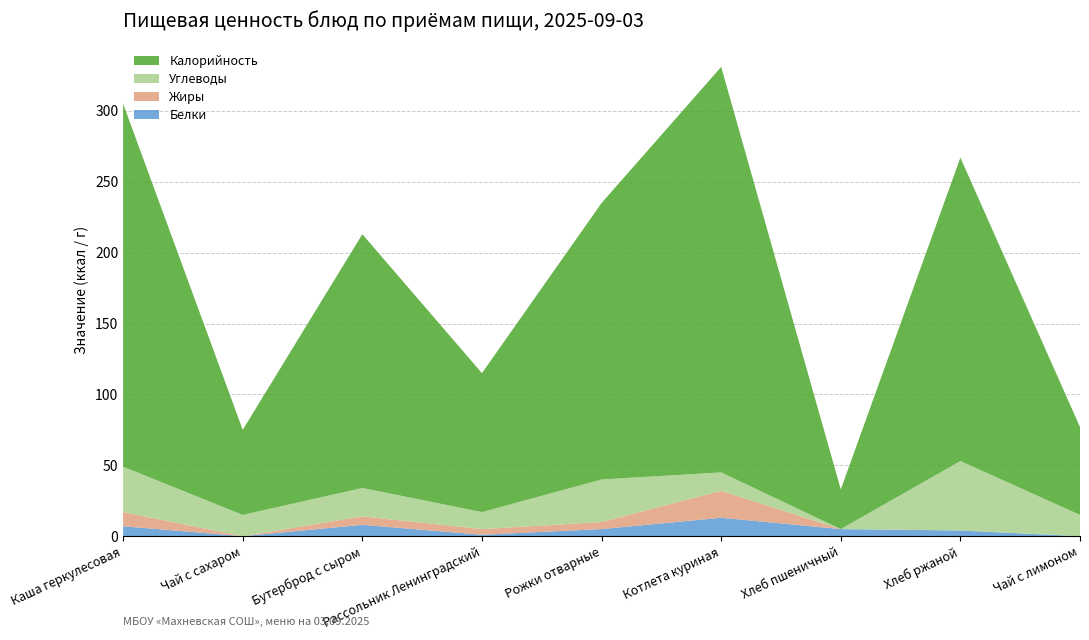

Reading left to right, transcribe all the data shown in this chart.

Калорийность: Каша геркулесовая=256	Чай с сахаром=60	Бутерброд с сыром=179	Рассольник Ленинградский=98	Рожки отварные=195	Котлета куриная=286	Хлеб пшеничный=28	Хлеб ржаной=214	Чай с лимоном=62
Белки: Каша геркулесовая=7	Чай с сахаром=0	Бутерброд с сыром=8	Рассольник Ленинградский=1	Рожки отварные=5	Котлета куриная=13	Хлеб пшеничный=5	Хлеб ржаной=4	Чай с лимоном=0
Жиры: Каша геркулесовая=10	Чай с сахаром=0	Бутерброд с сыром=6	Рассольник Ленинградский=4	Рожки отварные=5	Котлета куриная=19	Хлеб пшеничный=0	Хлеб ржаной=0	Чай с лимоном=0
Углеводы: Каша геркулесовая=32	Чай с сахаром=15	Бутерброд с сыром=20	Рассольник Ленинградский=12	Рожки отварные=30	Котлета куриная=13	Хлеб пшеничный=0	Хлеб ржаной=49	Чай с лимоном=15